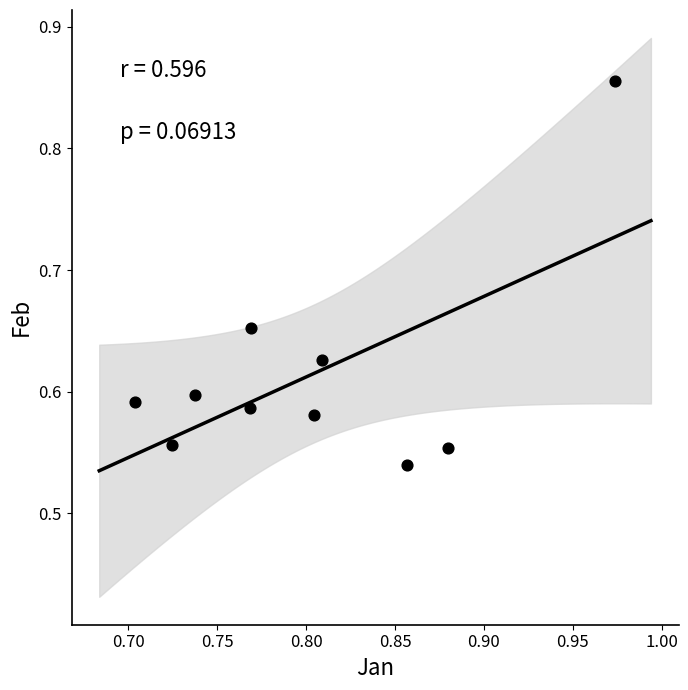

What is the average X value?

0.8